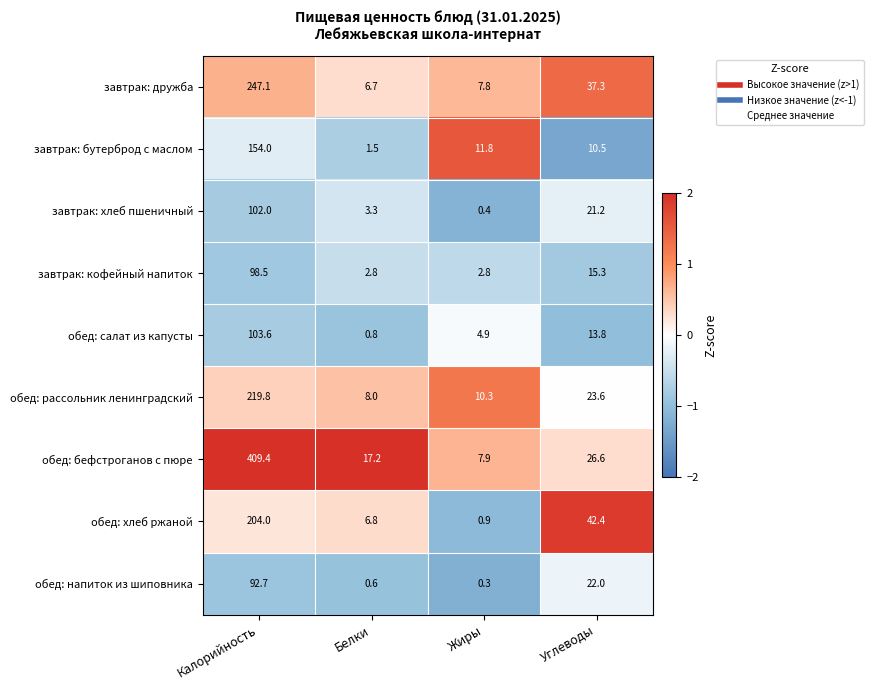

At Калорийность, list the series in order from smallest to largest.

обед: напиток из шиповника, завтрак: кофейный напиток, завтрак: хлеб пшеничный, обед: салат из капусты, завтрак: бутерброд с маслом, обед: хлеб ржаной, обед: рассольник ленинградский, завтрак: дружба, обед: бефстроганов с пюре